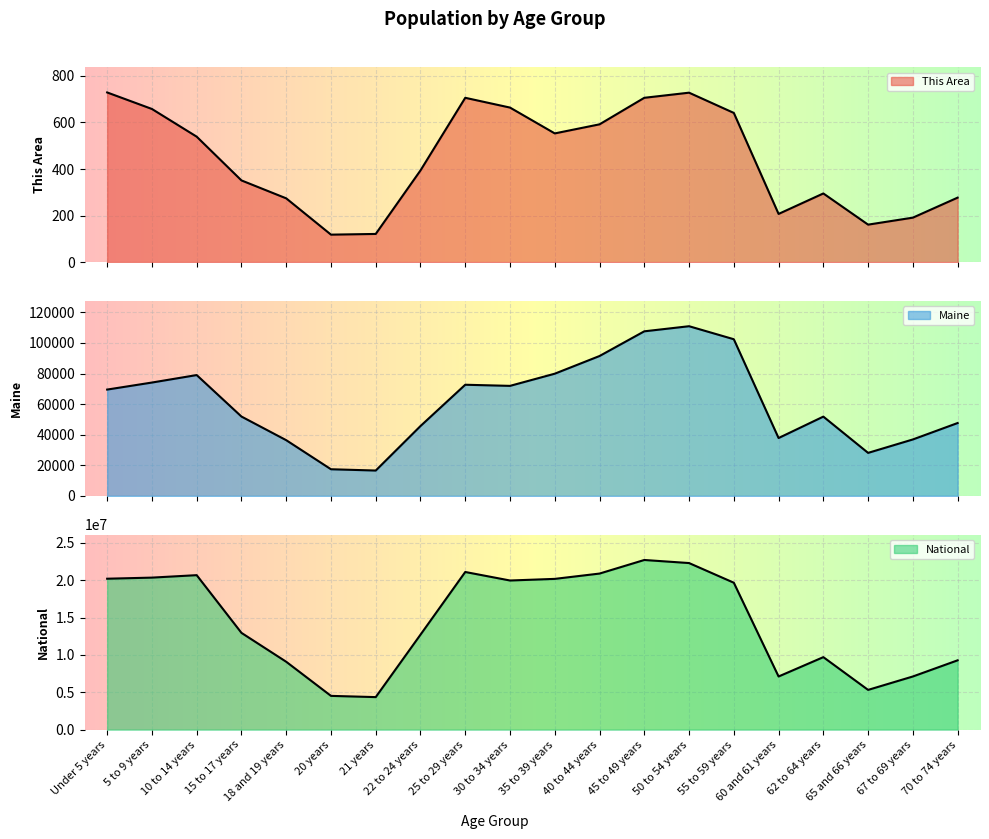

Reading left to right, extract all data points from this chart.

This Area: 729	658	539	351	274	118	121	394	706	664	553	592	706	728	641	207	295	161	191	277
Maine: 69520	74116	79013	51884	36426	17408	16566	45672	72681	71943	79905	91471	107619	110956	102441	37823	51837	28116	36898	47637
National: 20201362	20348657	20677194	12954254	9086089	4519129	4354294	12712576	21101849	19962099	20179642	20890964	22708591	22298125	19664805	7113727	9704197	5319902	7115361	9278166